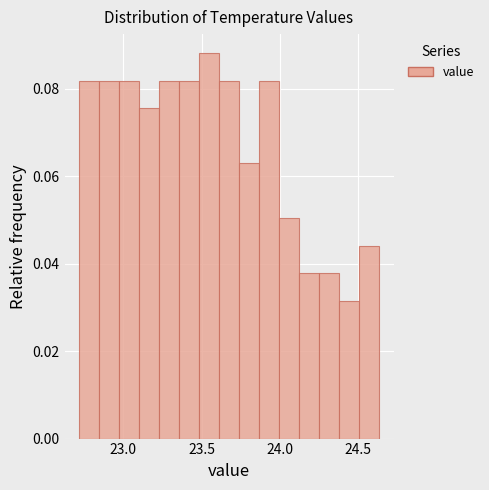

Read against the x-axis, roughly where is the centre of the tallest bar?

23.55